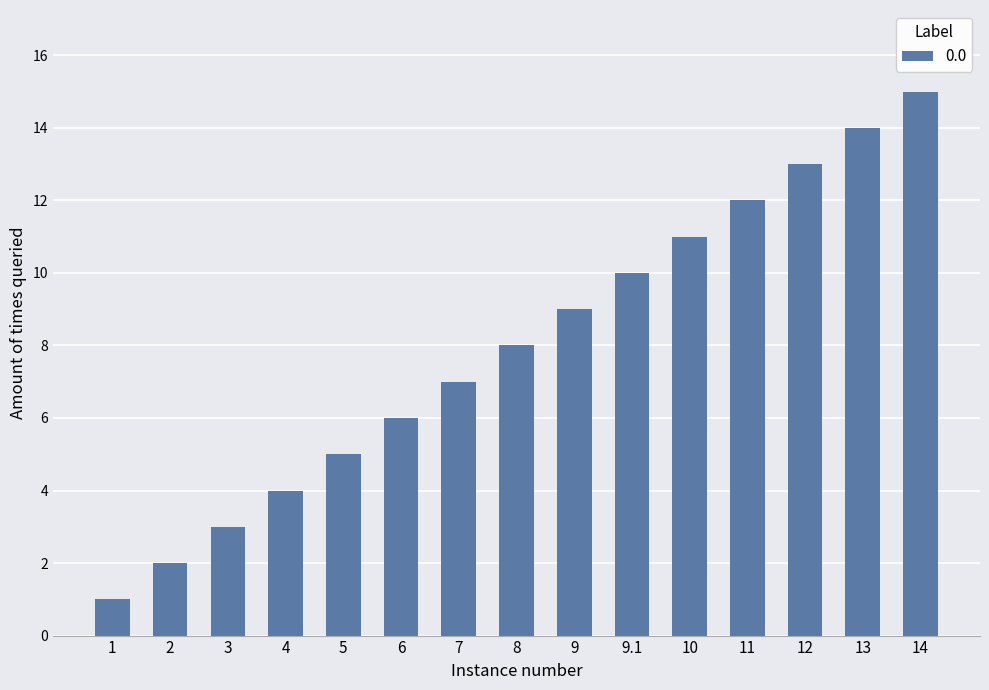

Rank the categories by value from lowest to highest.

1, 2, 3, 4, 5, 6, 7, 8, 9, 9.1, 10, 11, 12, 13, 14